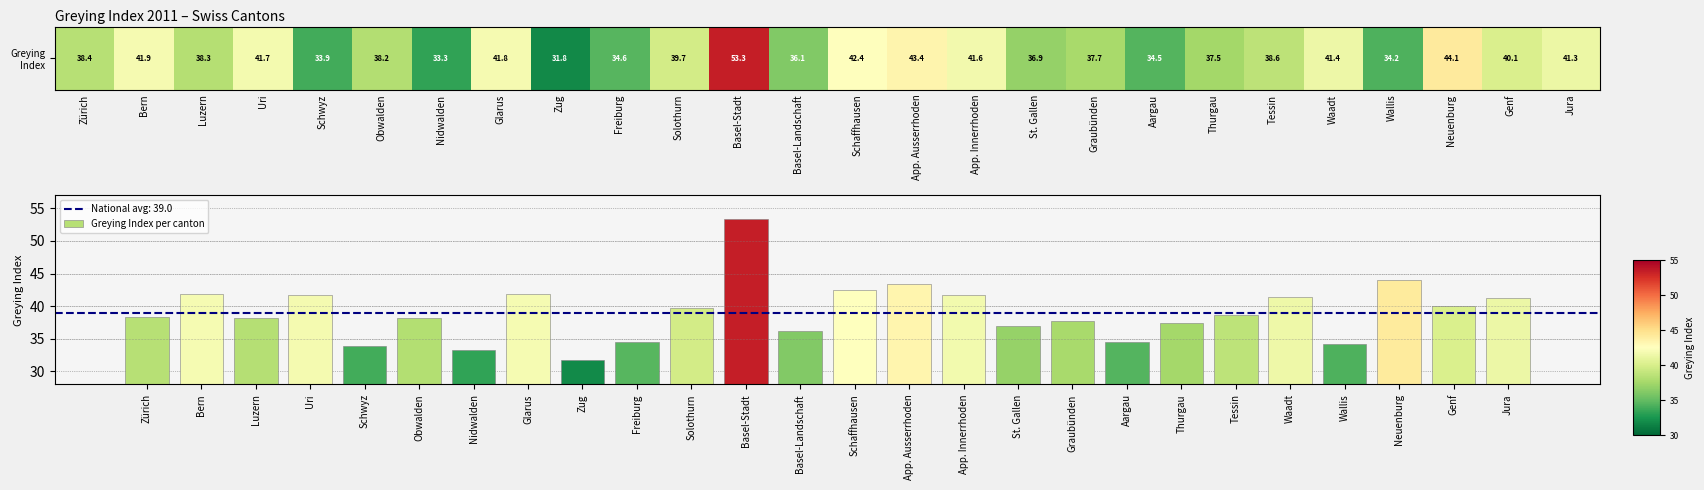

Is it true that the value at Zürich is 38.4?

True